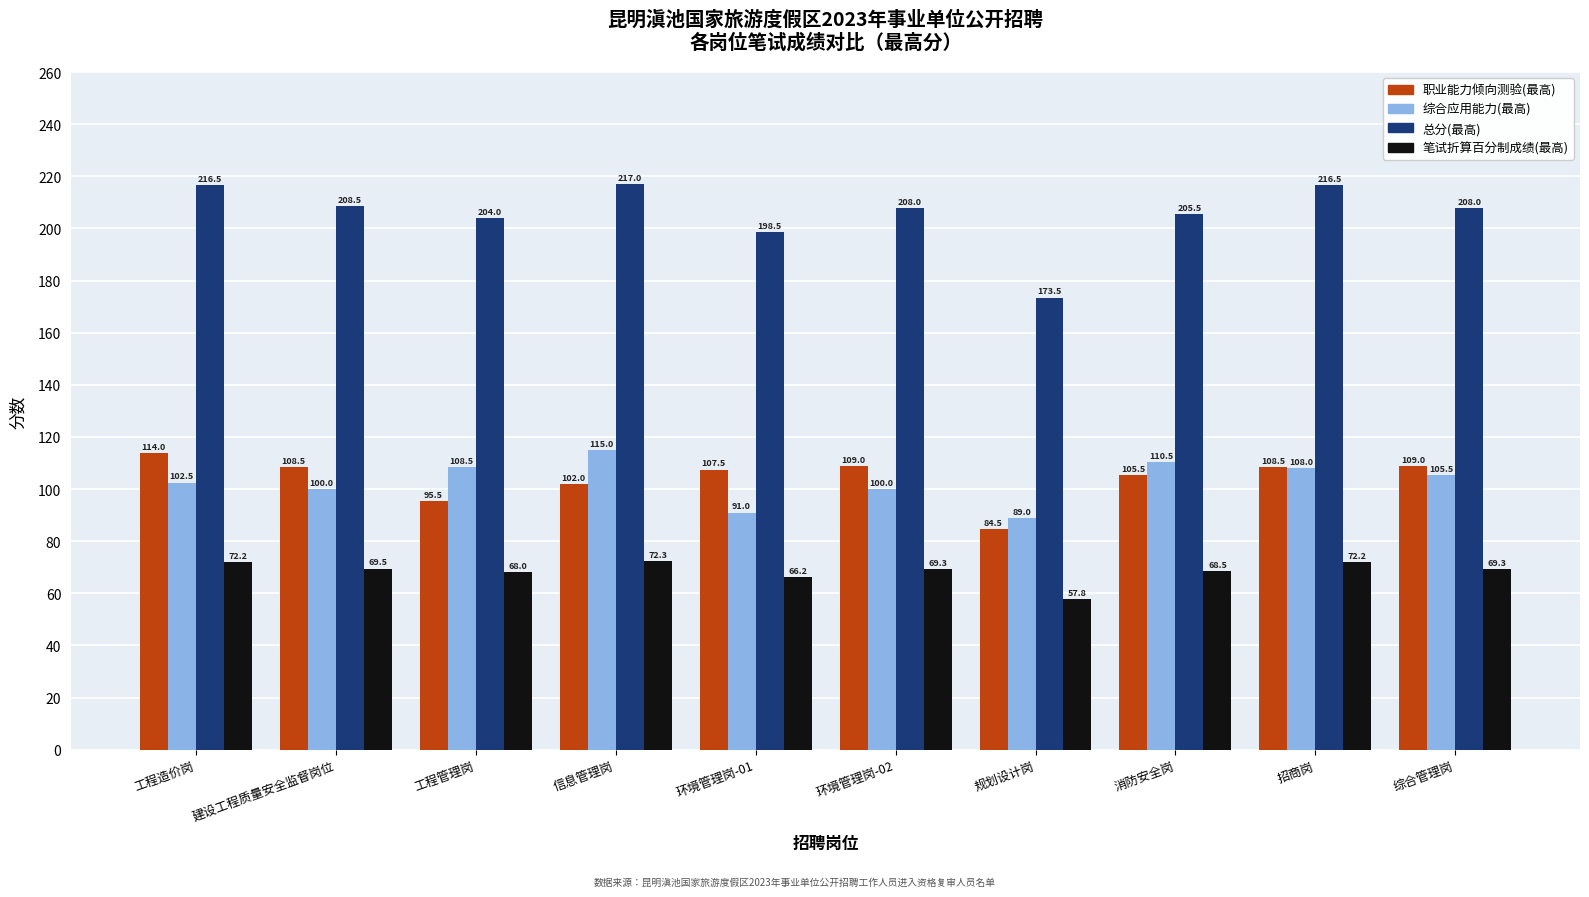

Rank the series by their maximum value, from lowest to highest.

笔试折算百分制成绩(最高), 职业能力倾向测验(最高), 综合应用能力(最高), 总分(最高)